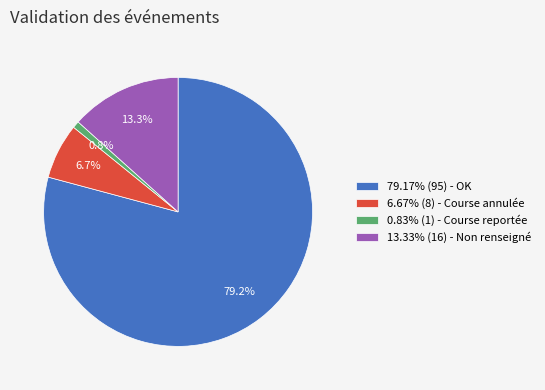

Does 13.33% (16) - Non renseigné account for over 50% of the chart?

No